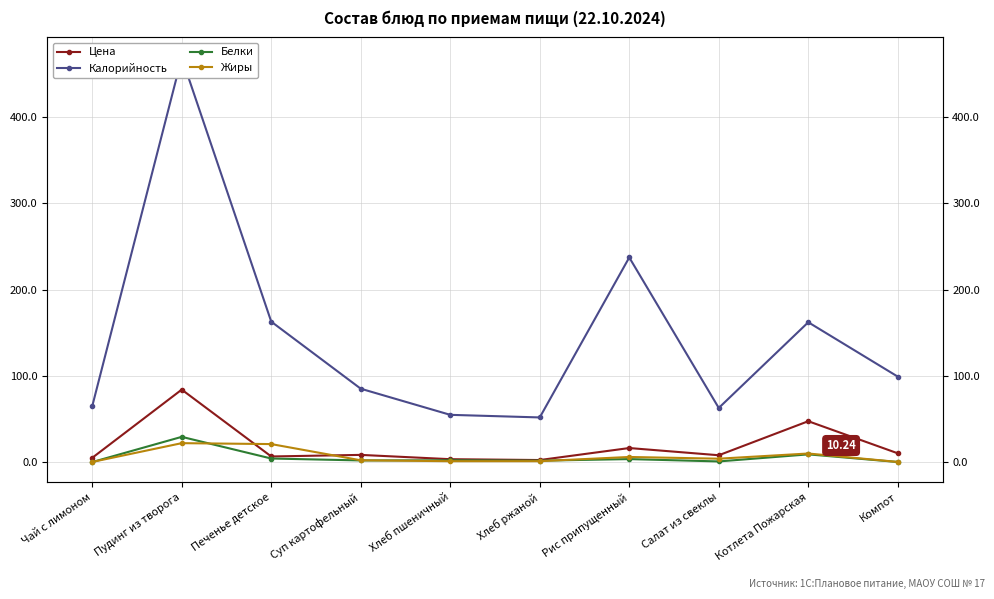

The value of Калорийность at Чай с лимоном is 64.8. True or false?

True